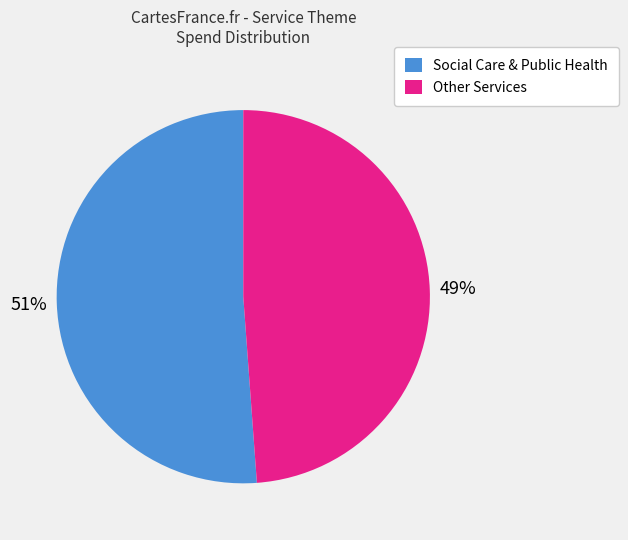

Is Social Care & Public Health the majority of the pie?

Yes